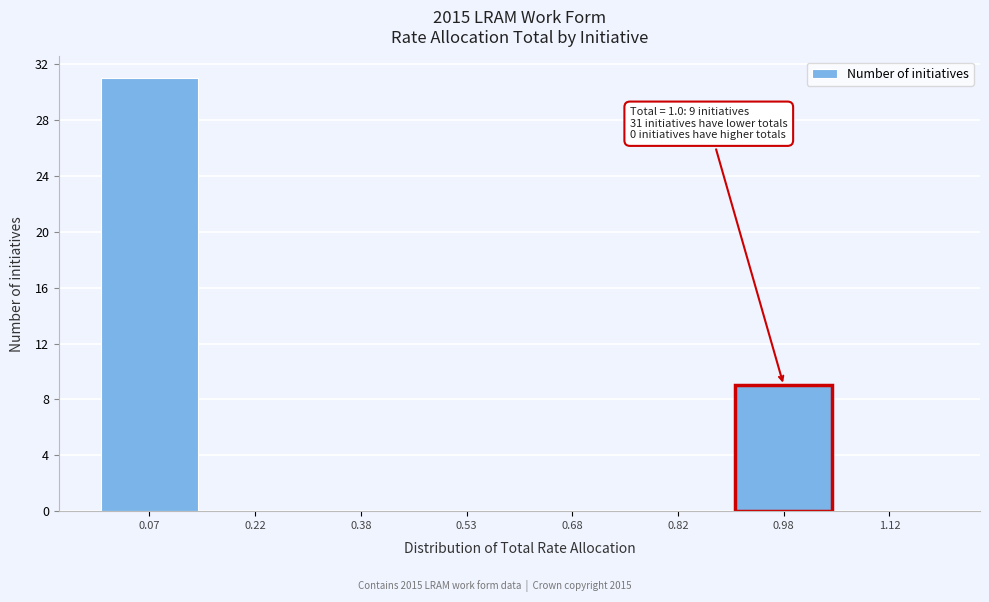

Over which range of the x-axis is the bar tallest?

0.00 to 0.15